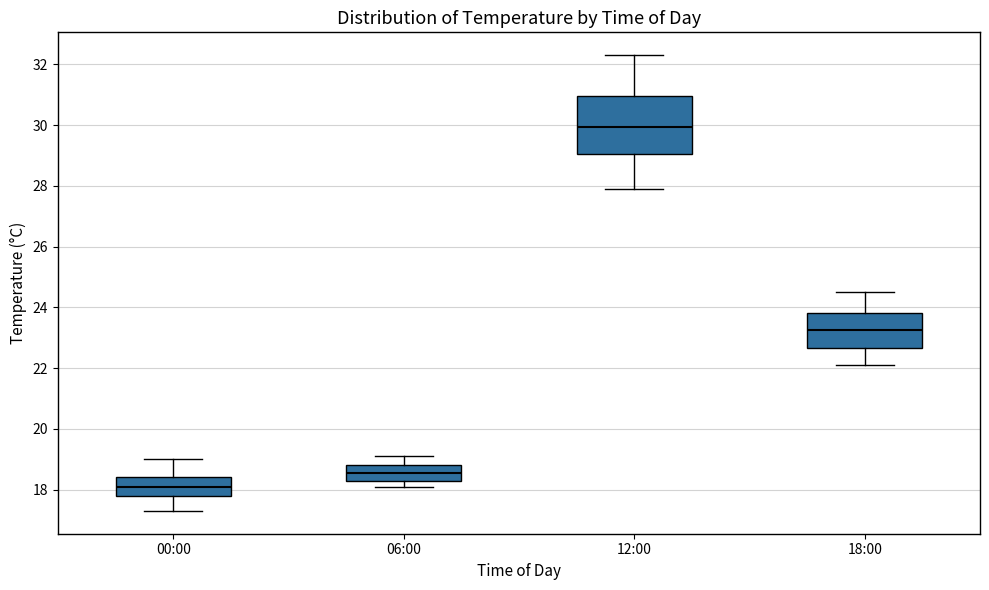

Reading left to right, transcribe this box plot: for each box, give where its median line is, the range the box spans, and where its two whiskers end, as read against the y-axis. The values are not printed on the chart, so give them approximately, as read against the axis.

00:00: median 18.2, box 17.8 to 18.4, whiskers 17.4 to 19.0
06:00: median 18.6, box 18.4 to 18.8, whiskers 18.2 to 19.2
12:00: median 30.0, box 29.0 to 31.0, whiskers 28.0 to 32.4
18:00: median 23.2, box 22.6 to 23.8, whiskers 22.2 to 24.6